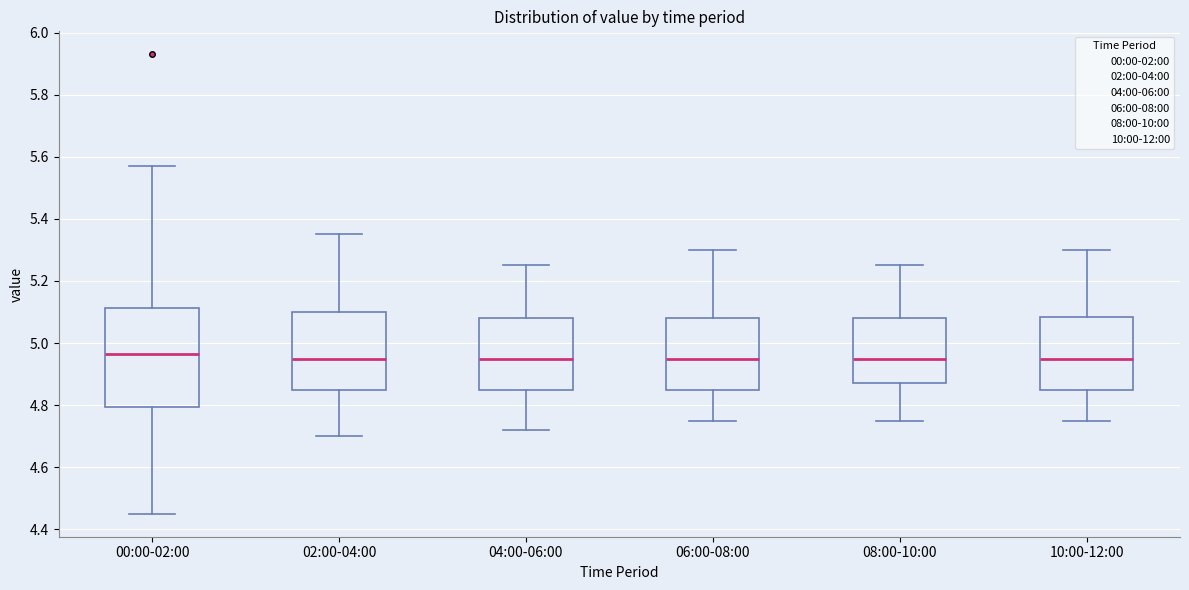

Reading left to right, read every box against the y-axis: the position of its median line, the range the box covers, and the ends of its whiskers. The values are not printed on the chart, so give them approximately, as read against the axis.

00:00-02:00: median 4.96, box 4.80 to 5.12, whiskers 4.46 to 5.58
02:00-04:00: median 4.96, box 4.86 to 5.10, whiskers 4.70 to 5.36
04:00-06:00: median 4.96, box 4.86 to 5.08, whiskers 4.72 to 5.26
06:00-08:00: median 4.96, box 4.86 to 5.08, whiskers 4.76 to 5.30
08:00-10:00: median 4.96, box 4.88 to 5.08, whiskers 4.76 to 5.26
10:00-12:00: median 4.96, box 4.86 to 5.08, whiskers 4.76 to 5.30